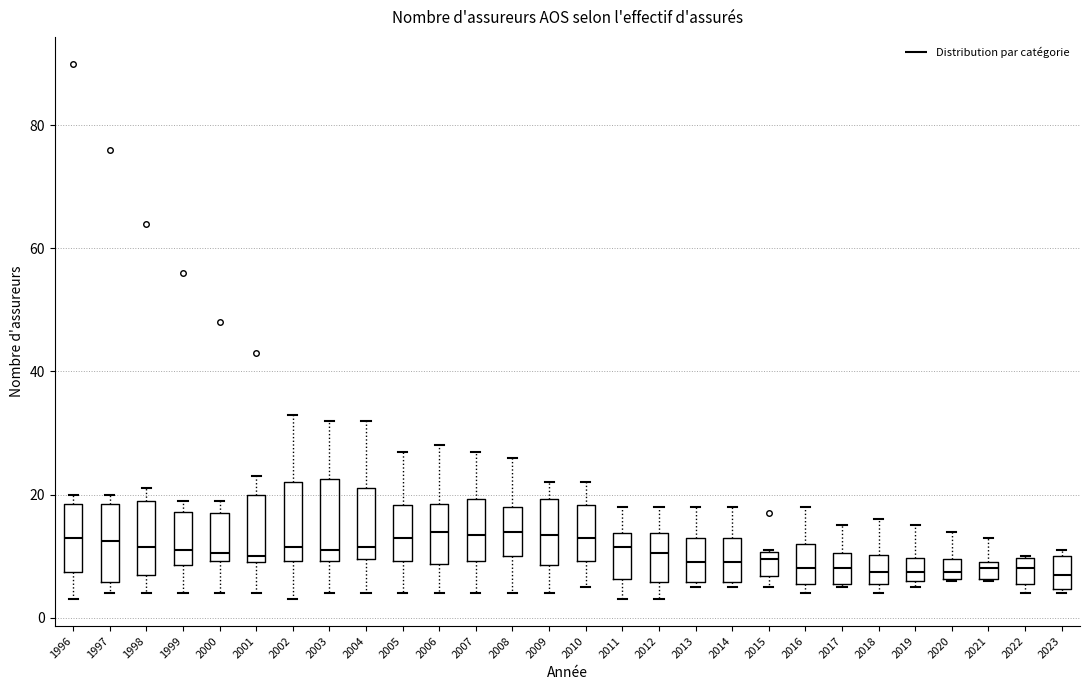

Where does the upper whisker of the box at x = 2006 end on the y-axis? The values are not printed on the chart, so give them approximately, as read against the axis.

28